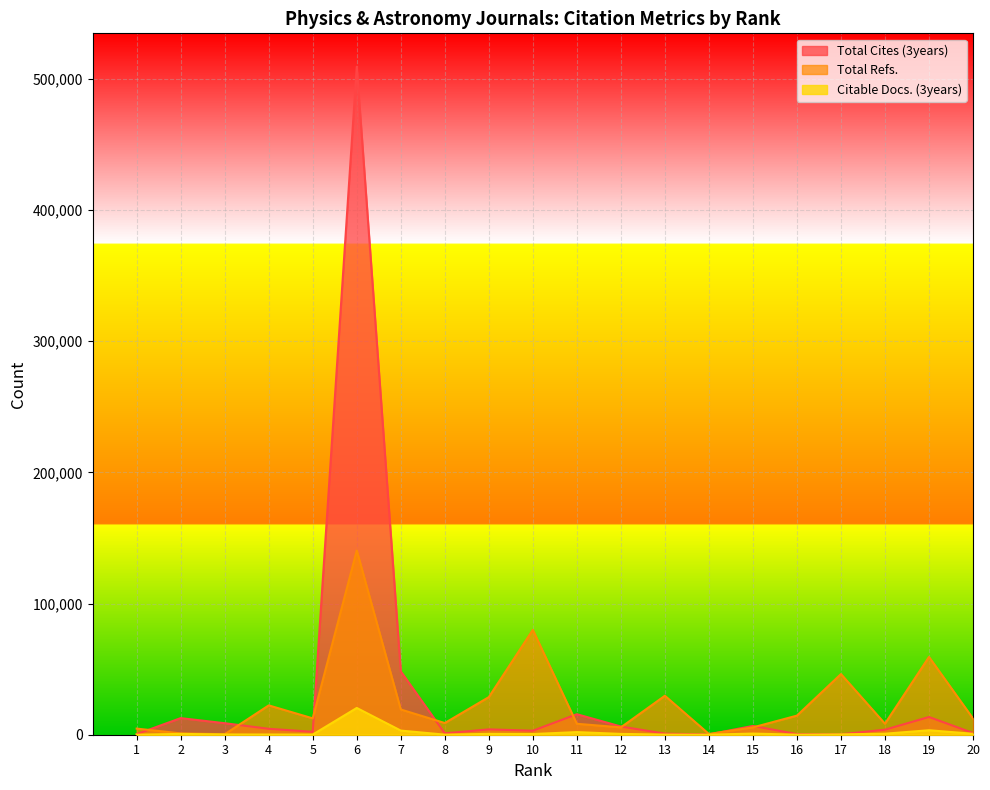

What is the difference between the maximum and minimum values in the Total Refs. series?

140113